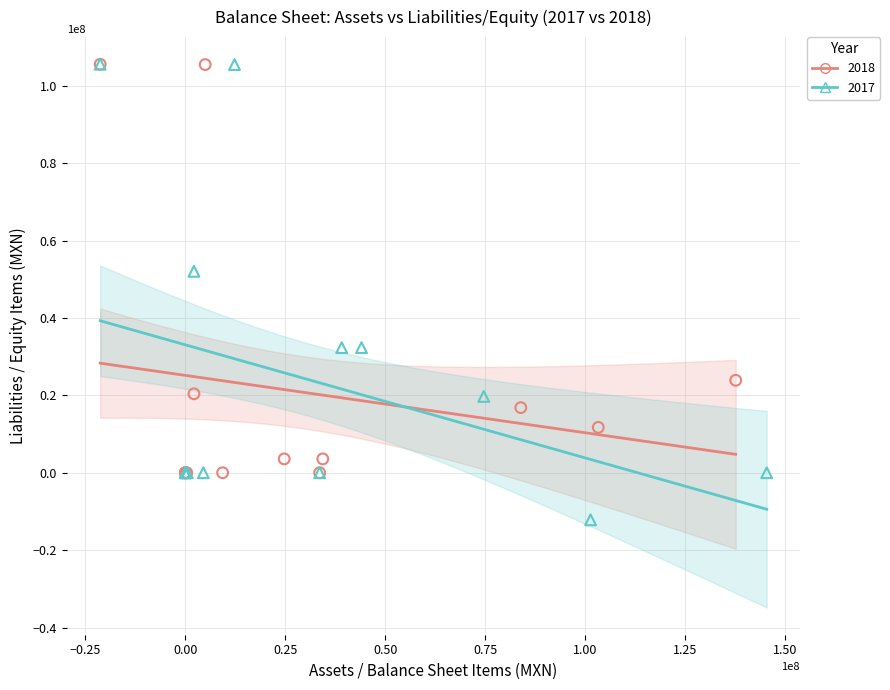

Which series has the largest Y range (max minus min)?

2017